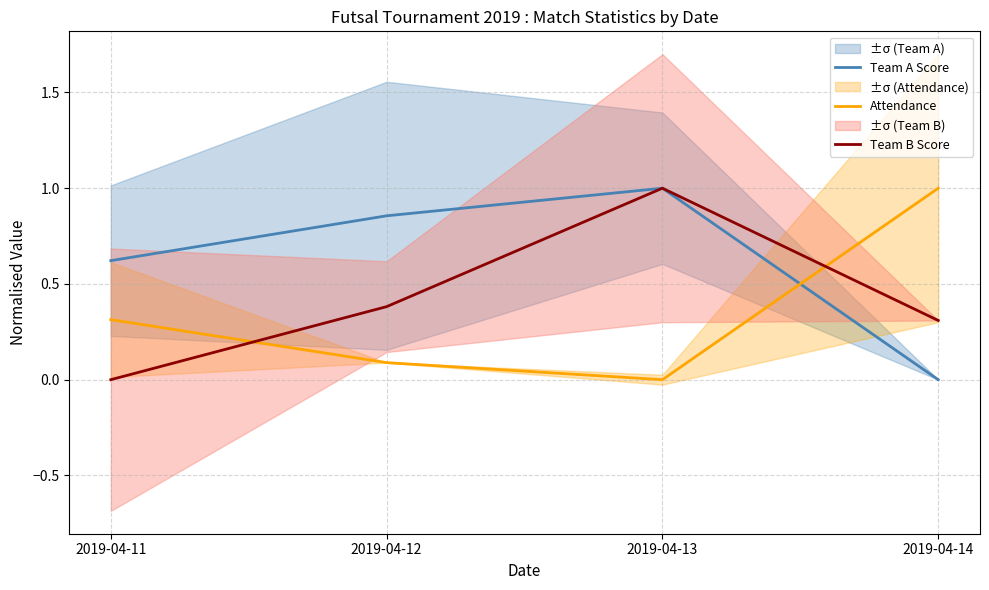

True or false: Attendance has more than 0 points higher than both neighbors.

False